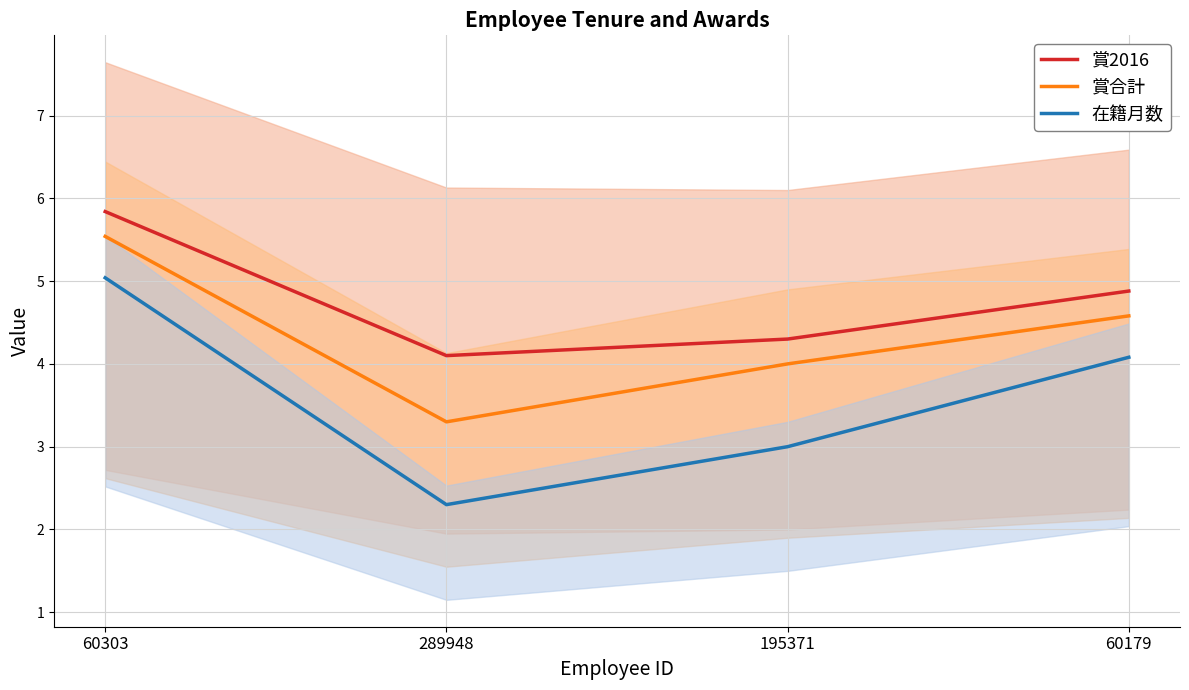

At which label does 在籍月数 reach its peak?

60303